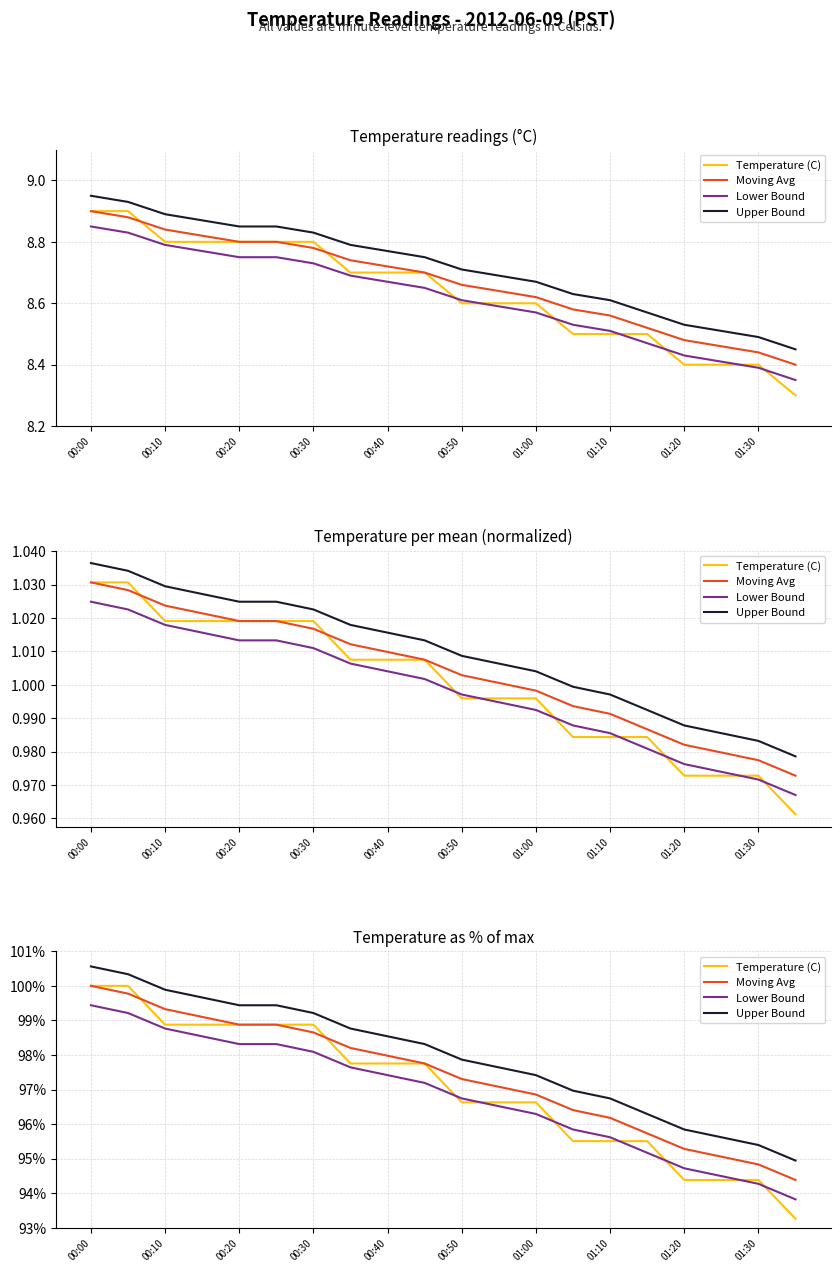

Which series has the largest total across all categories?

Upper Bound